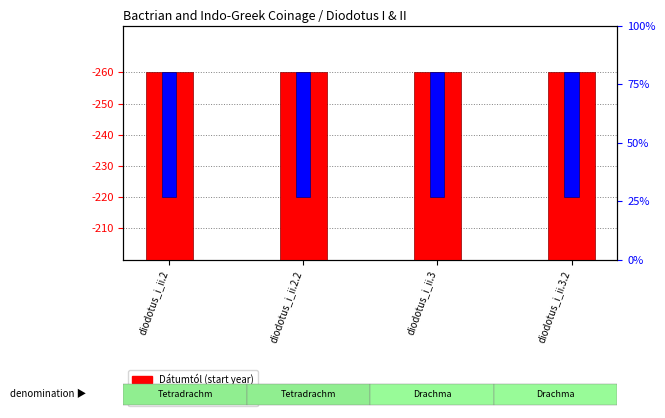

At which label does Év végéig reach its minimum?

diodotus_i_ii.2